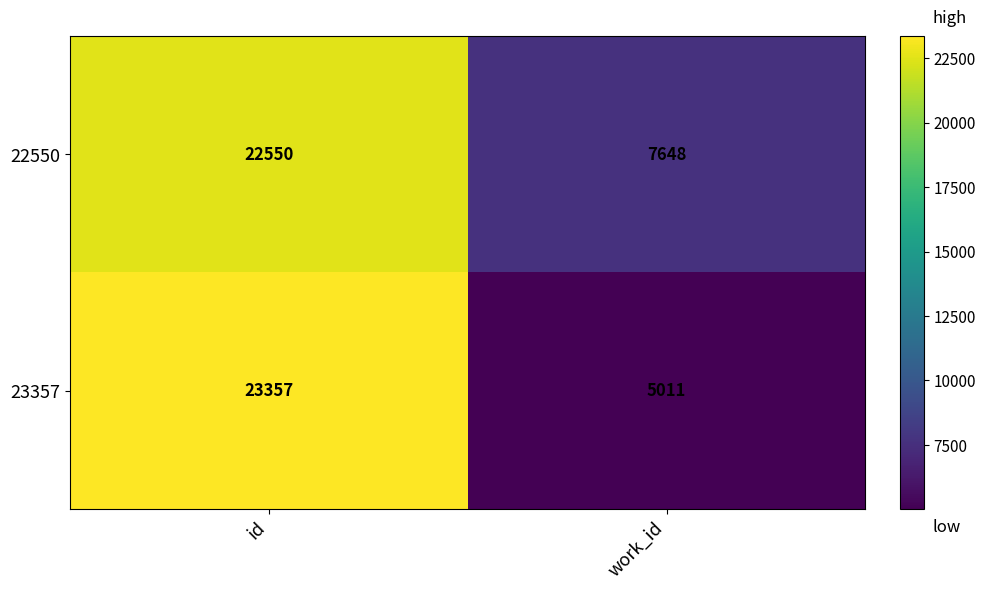

Reading right to left, list all the values displayed in this chart.

22550: 7648	22550
23357: 5011	23357